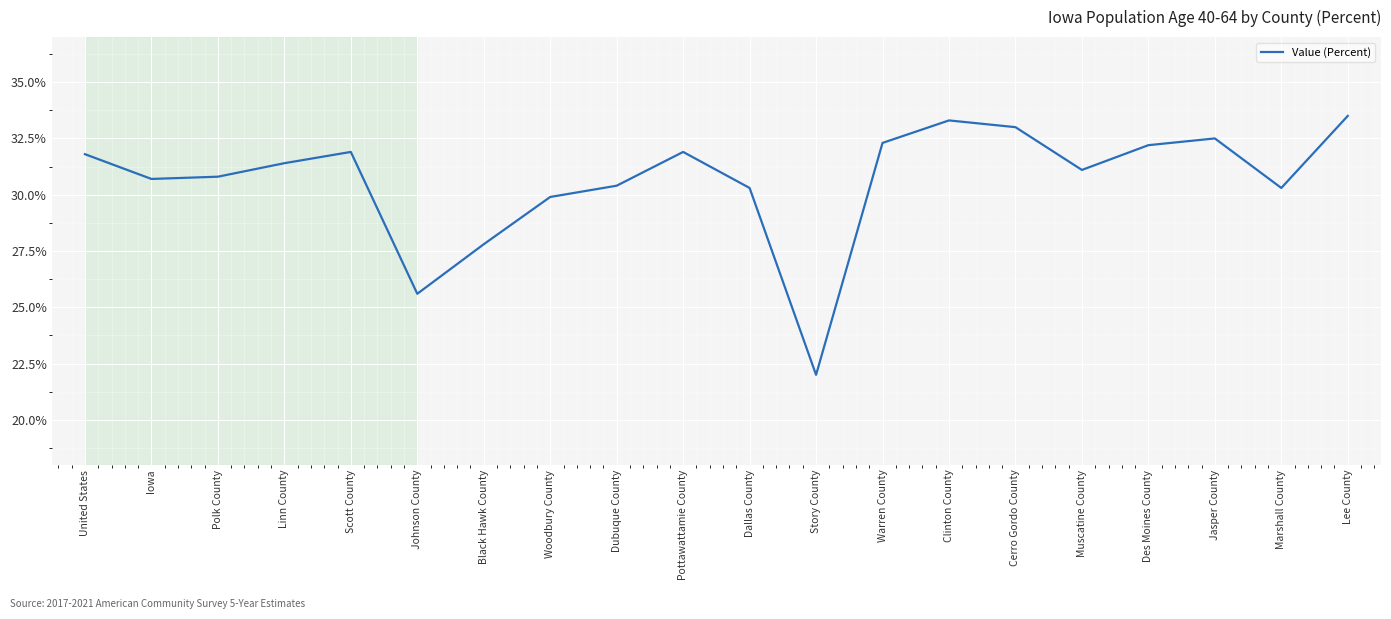

What position from the left is Warren County?

13